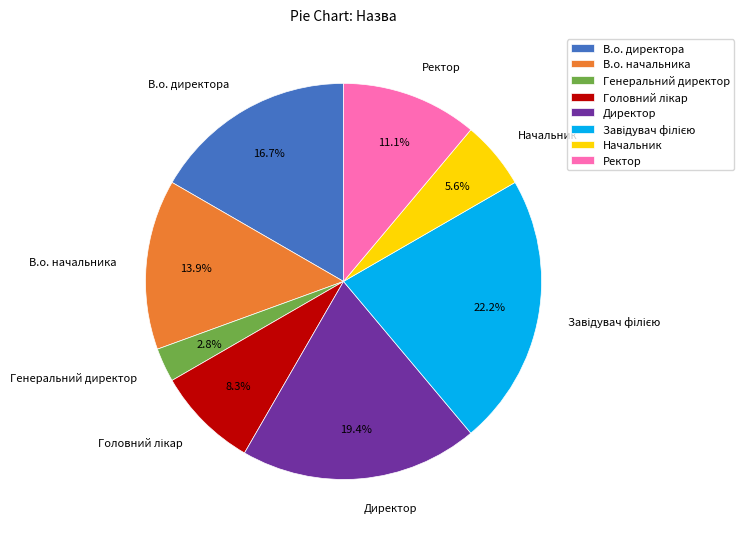

Which slice is the smallest?

Генеральний директор